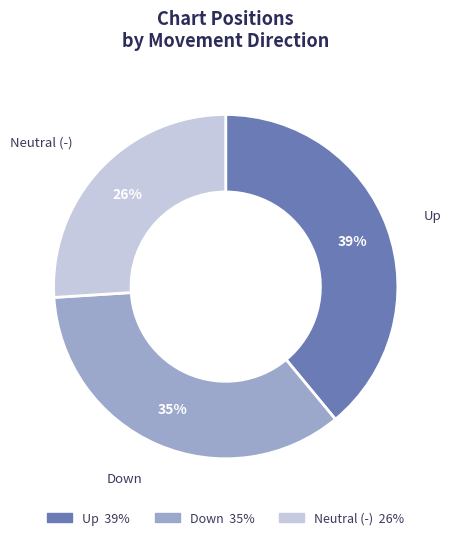

Is there any slice that represents more than half of the pie?

No